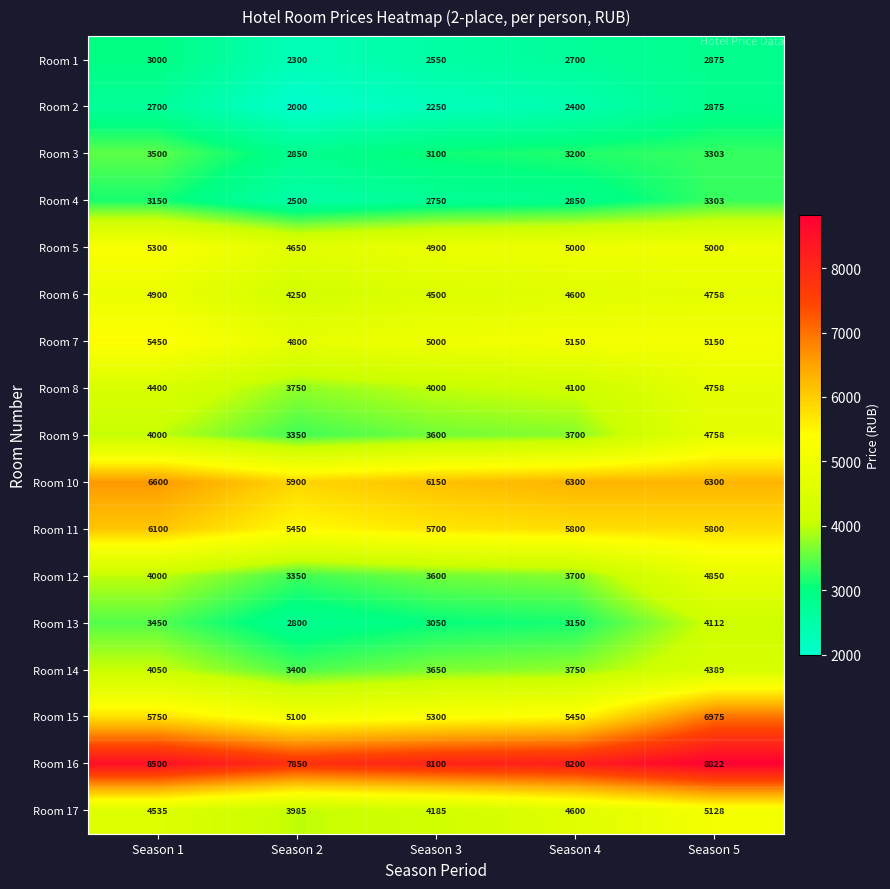

At how many categories does at least one series exceed 5705?

5